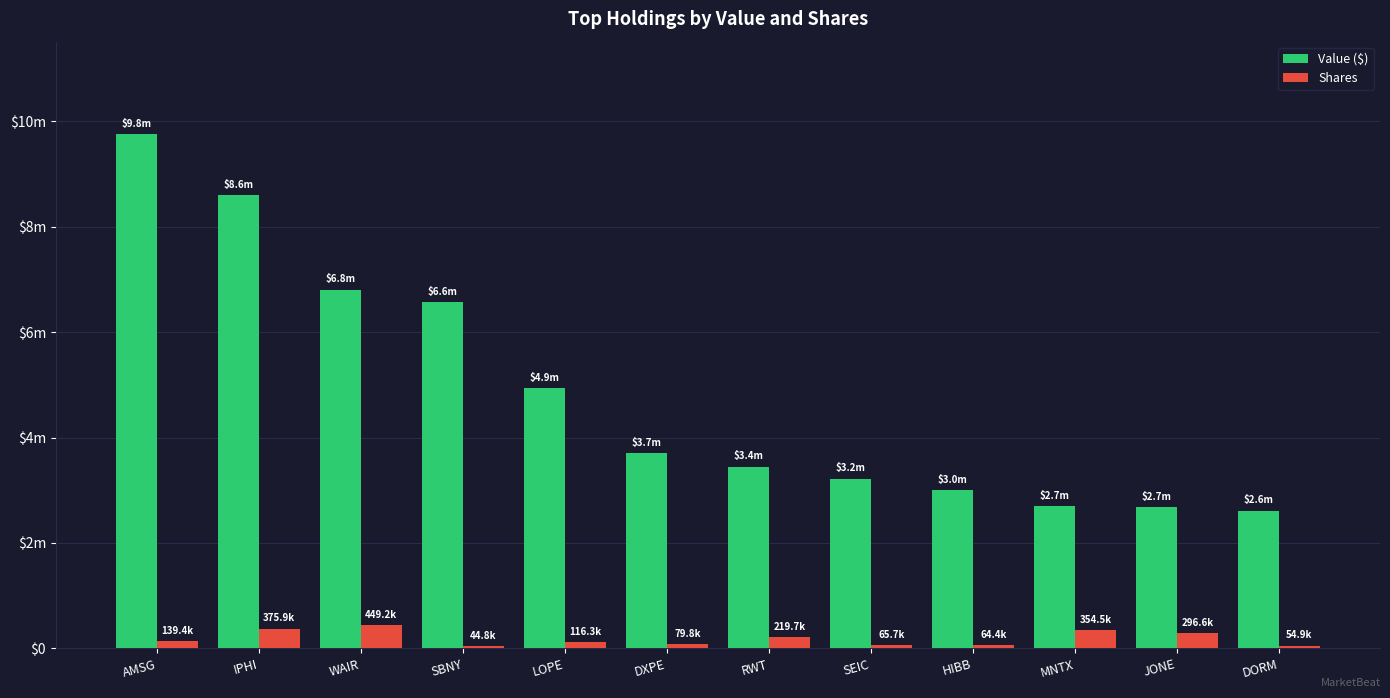

Is the value of Shares at WAIR greater than the value of Value ($) at IPHI?

No